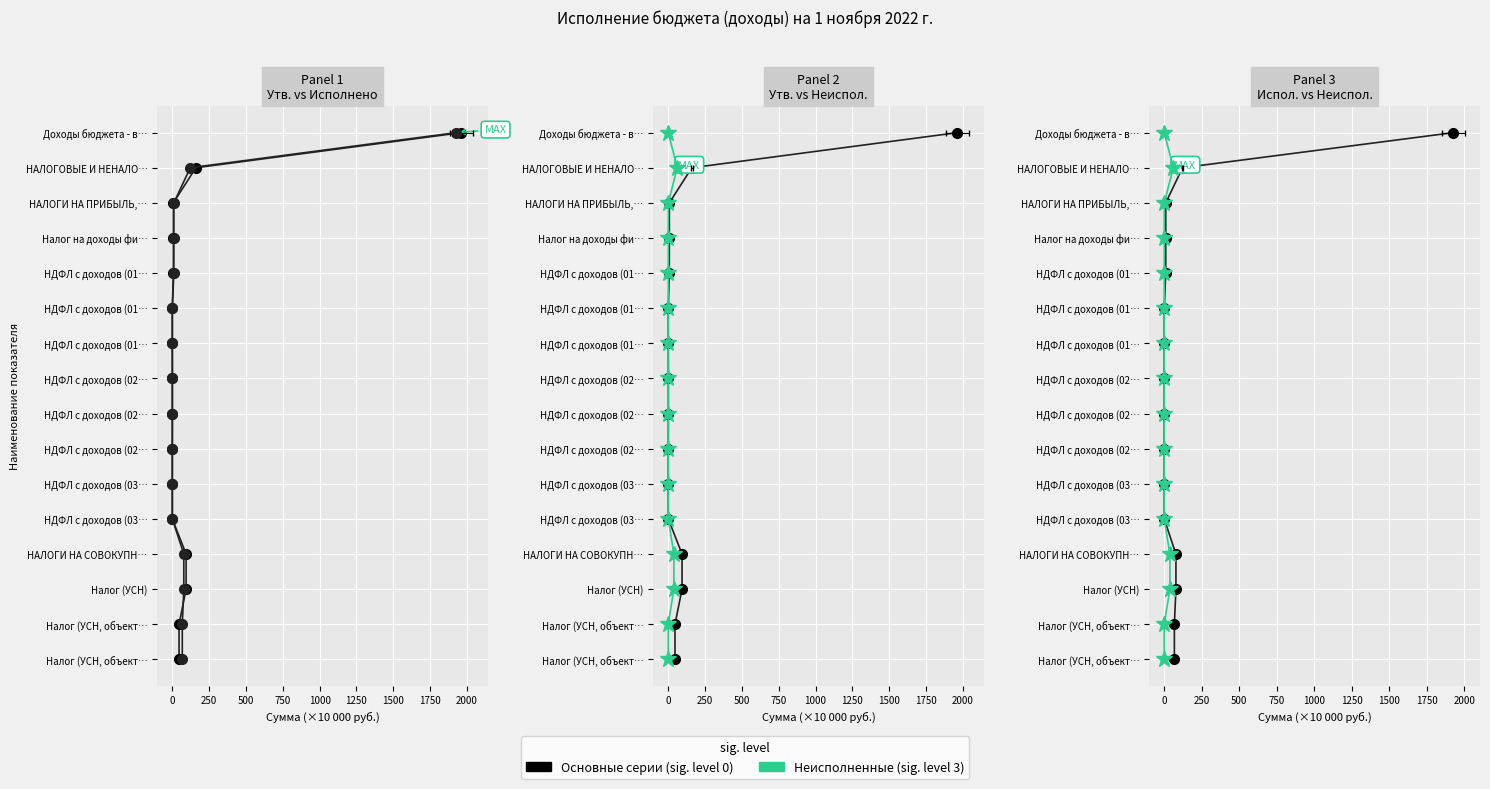

Which series has the largest range (max minus min)?

Утв. назначения